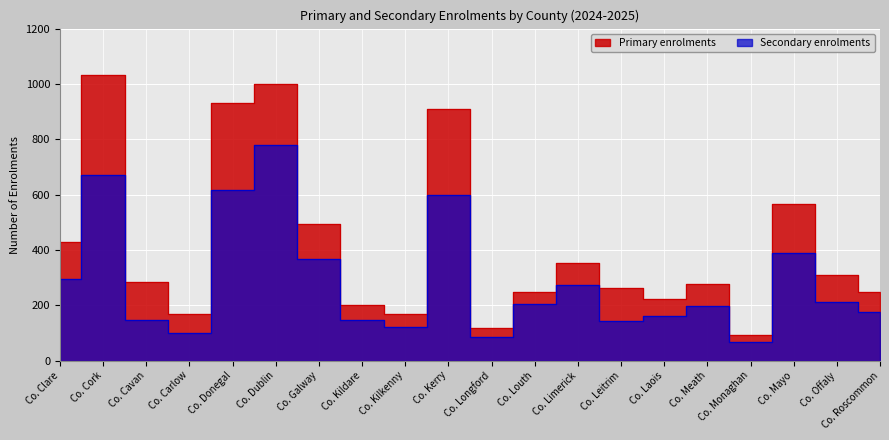

How many lines are shown in the chart?

2